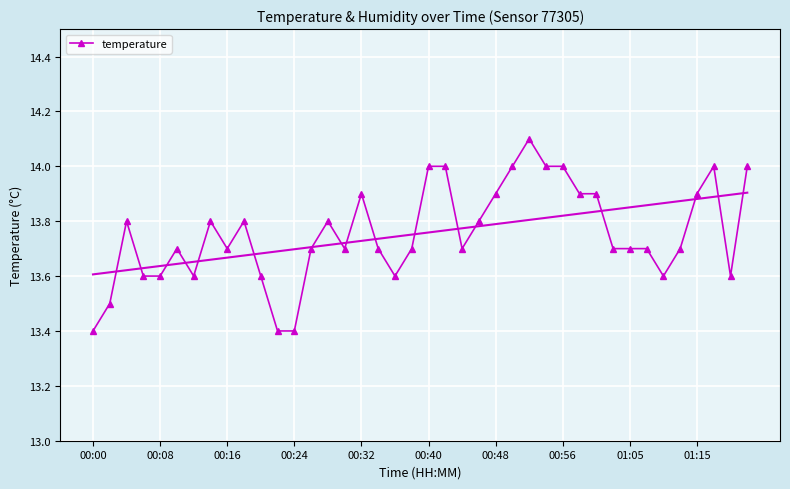

What is the maximum value shown in the chart?

14.1